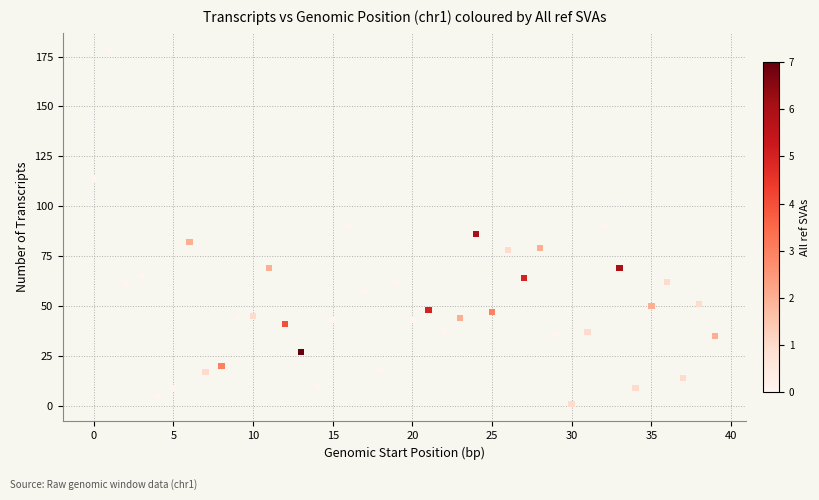

What is the range of Y values (max minus min)?

177